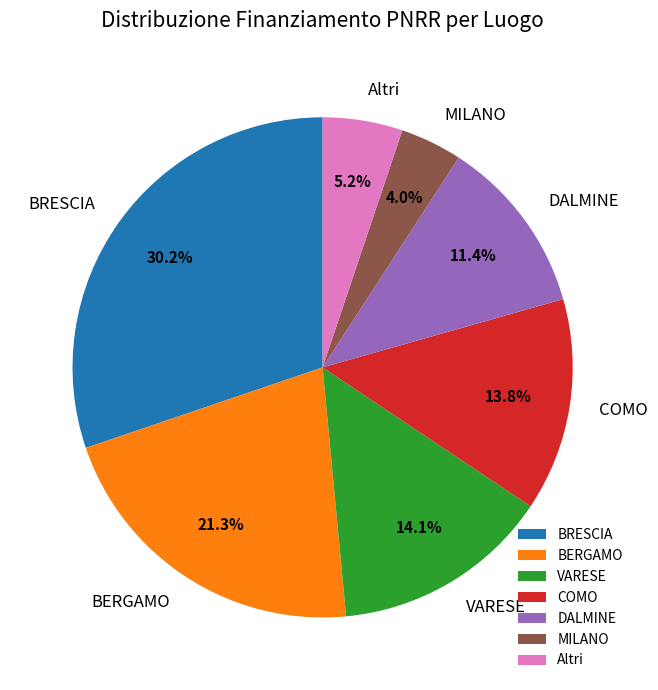

To the nearest percent, what is the average slice percentage?

14%